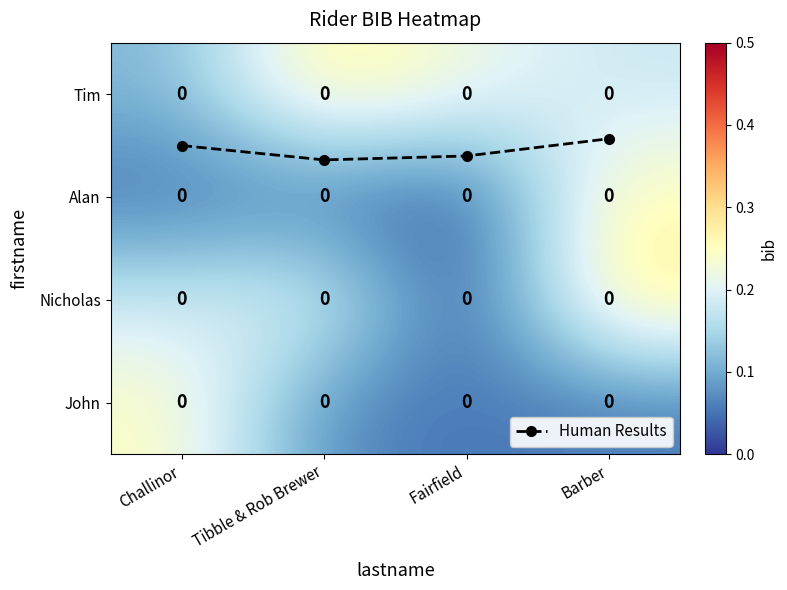

At which category is the sum across all series the highest?

Tibble & Rob Brewer